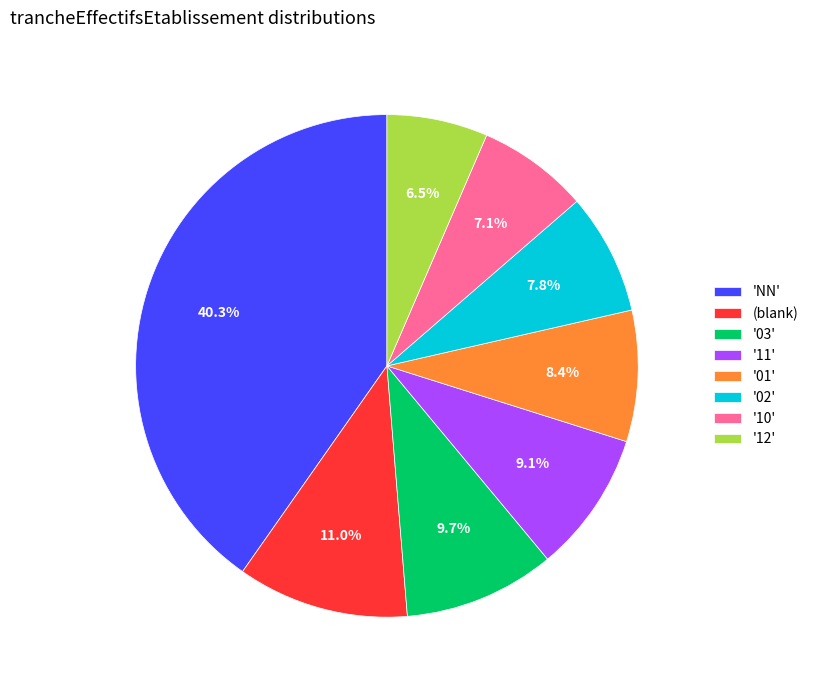

Is '01' the majority of the pie?

No